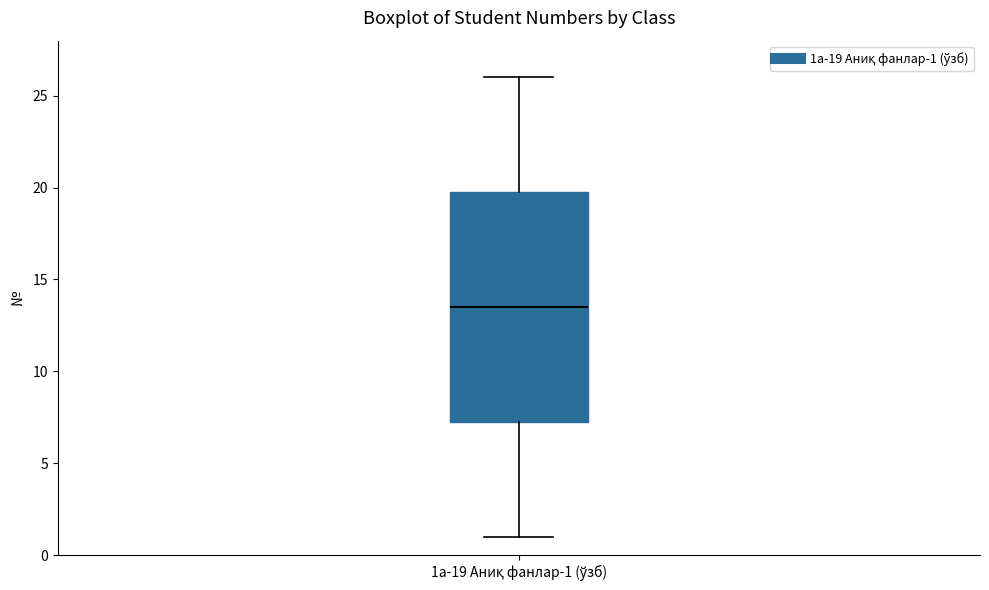

Read this box plot against the y-axis: the position of the median line, the range covered by the box, and the ends of both whiskers. The values are not printed on the chart, so give them approximately, as read against the axis.

median 13.5, box 7.5 to 20.0, whiskers 1.0 to 26.0